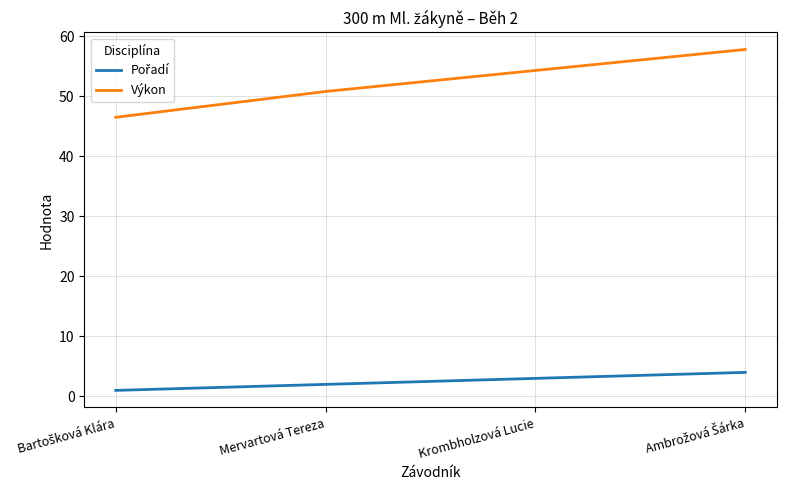

What is the difference between the highest and lowest values at Krombholzová Lucie?

51.3